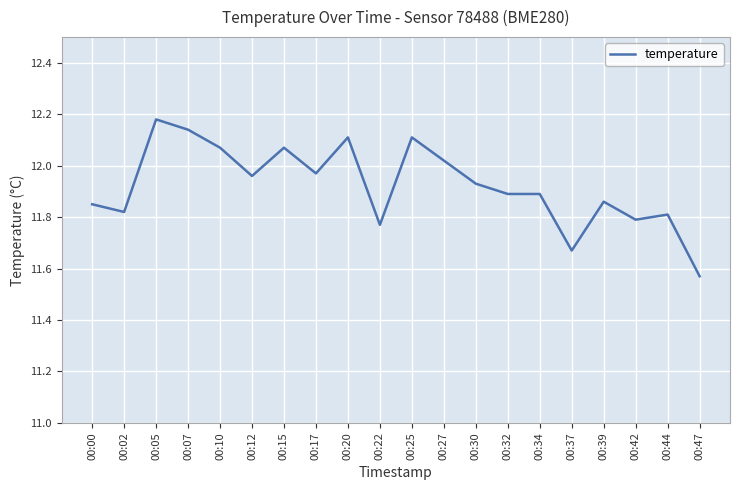

The chart shows a value of 11.9 at 00:39. True or false?

True